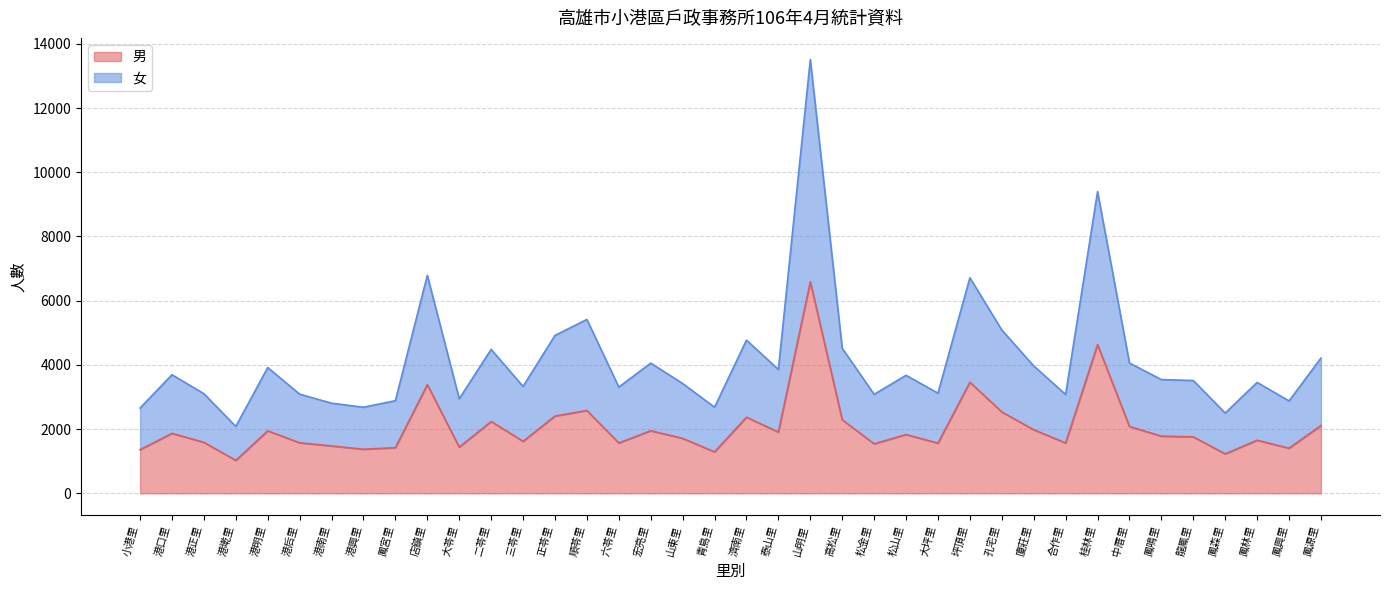

Rank the categories by 男 value from highest to lowest.

山明里, 桂林里, 坪頂里, 店鎮里, 順苓里, 孔宅里, 正苓里, 濟南里, 高松里, 二苓里, 鳳源里, 中厝里, 廈莊里, 宏亮里, 港明里, 泰山里, 港口里, 松山里, 鳳鳴里, 龍鳳里, 山東里, 鳳林里, 三苓里, 港正里, 港后里, 六苓里, 合作里, 大坪里, 松金里, 港南里, 大苓里, 鳳宮里, 鳳興里, 港興里, 小港里, 青島里, 鳳森里, 港墘里